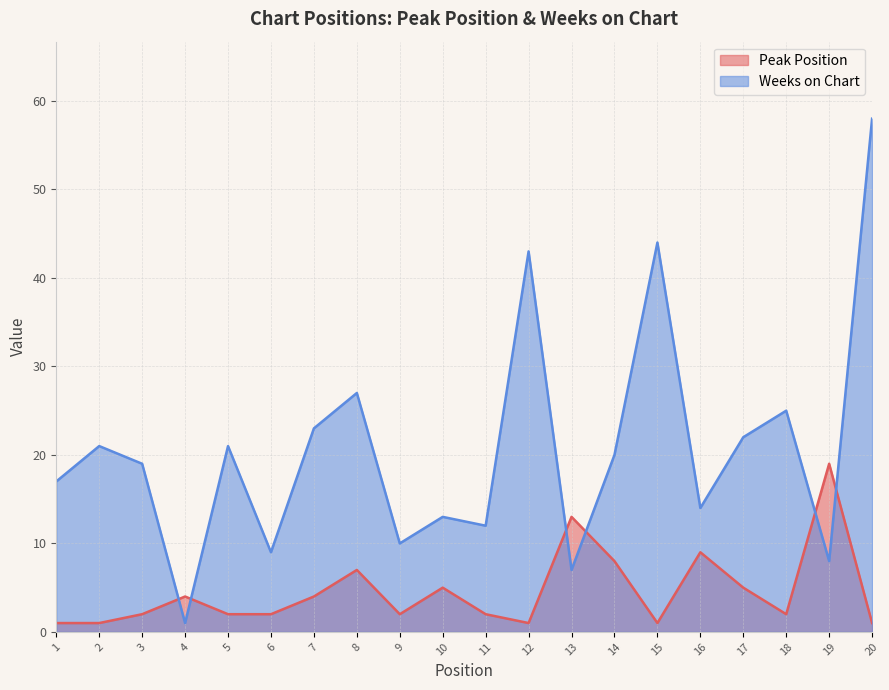

True or false: Peak Position has more than 1 interior local peaks.

True